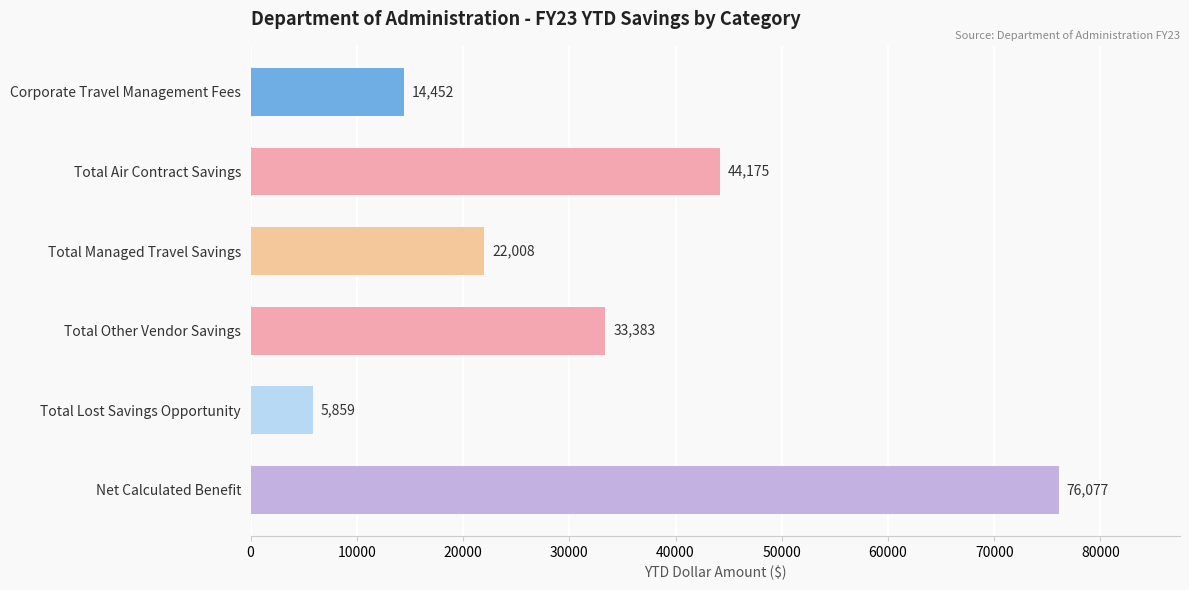

At which label is the value closest to 40967?

Total Air Contract Savings